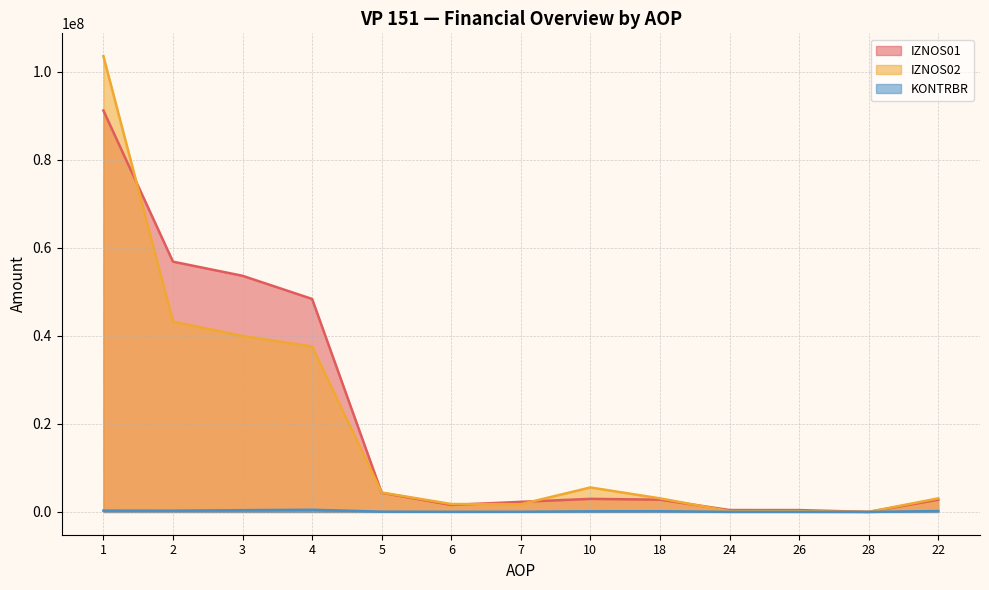

Where is the first local minimum for IZNOS02?

7